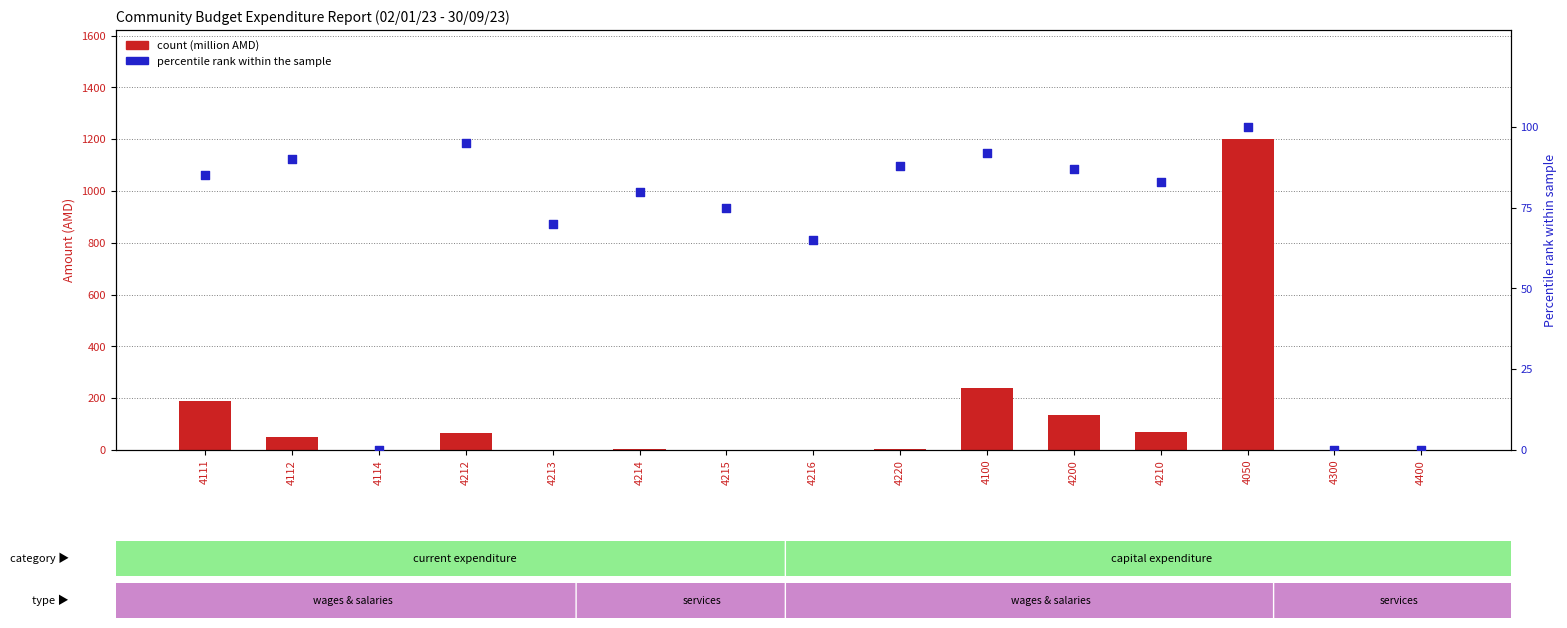

What is the total value across all series at 4212?

159.7